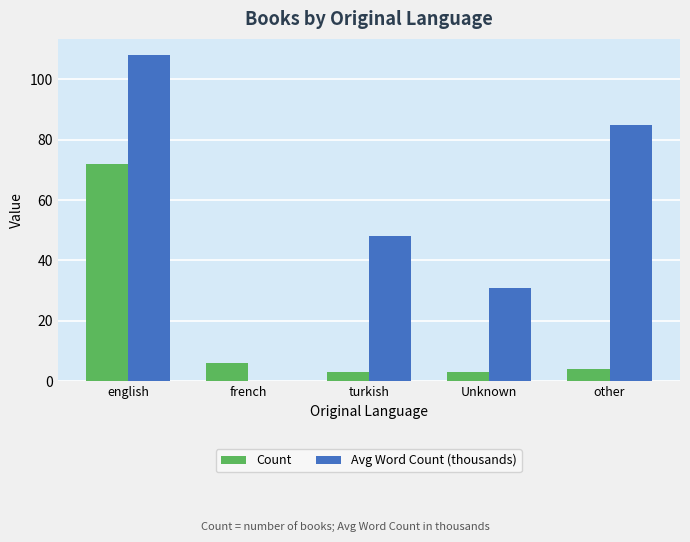

What is the difference between the Count values at turkish and french?

3